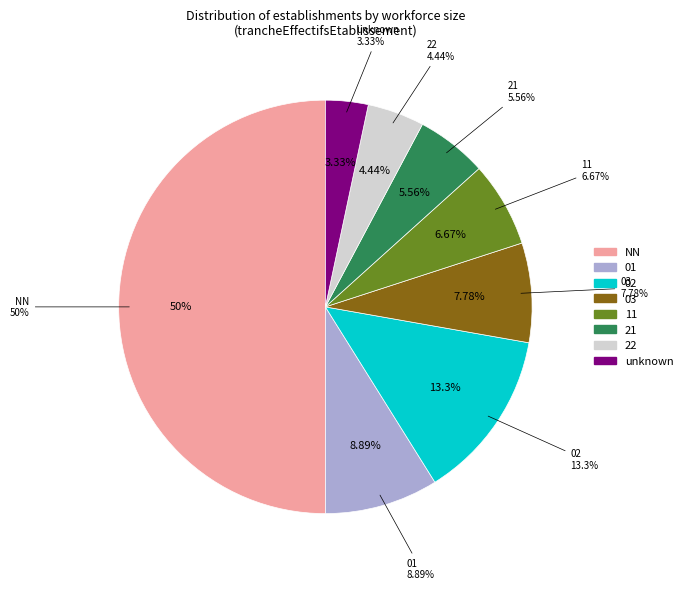

Count the number of slices in the pie.

8